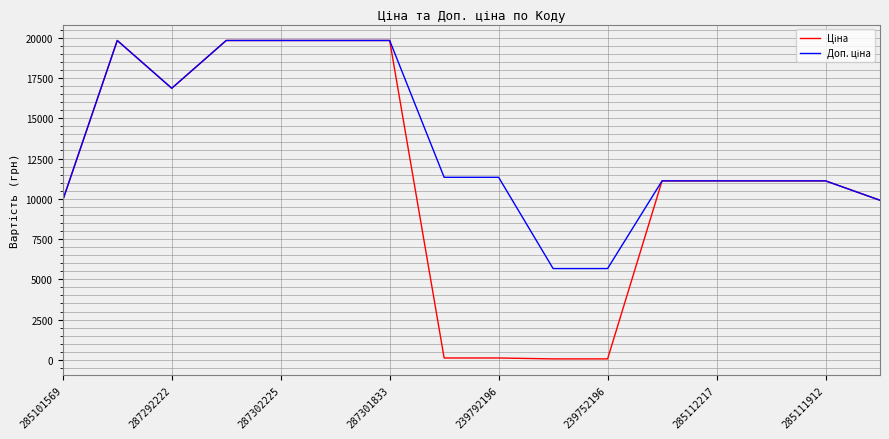

What is the maximum value shown in the chart?

19831.1